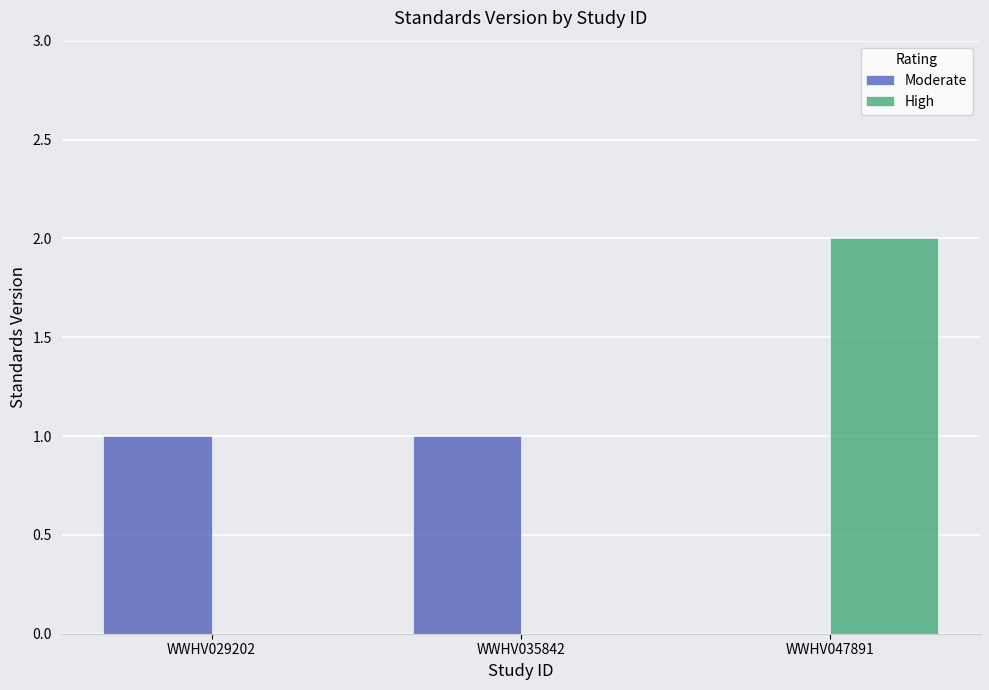

Which series has the widest spread of values?

High